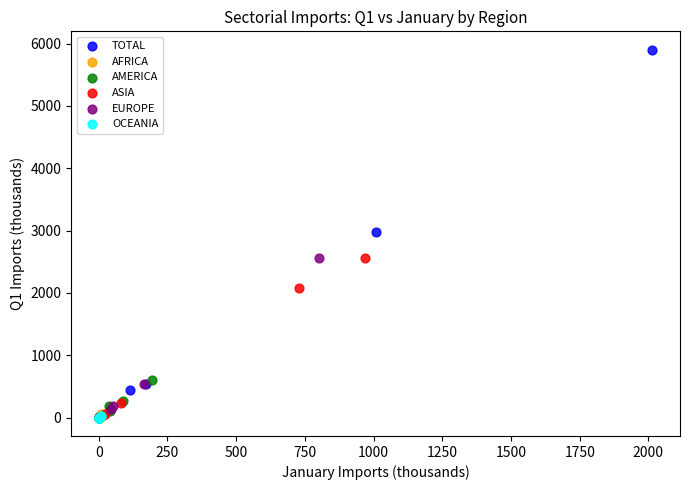

Which series has the widest spread of Y values?

TOTAL